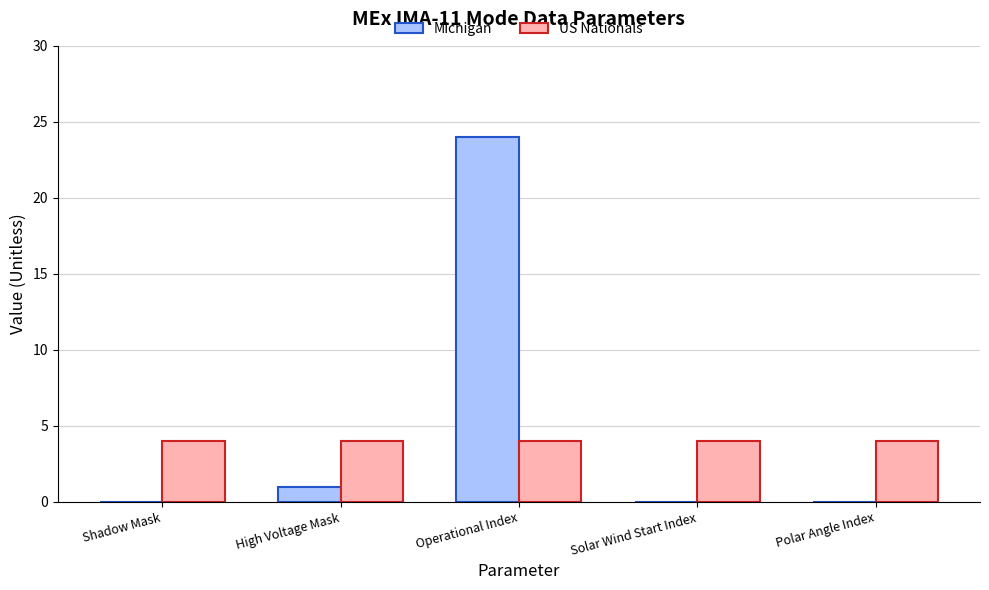

How many groups of bars are there?

5